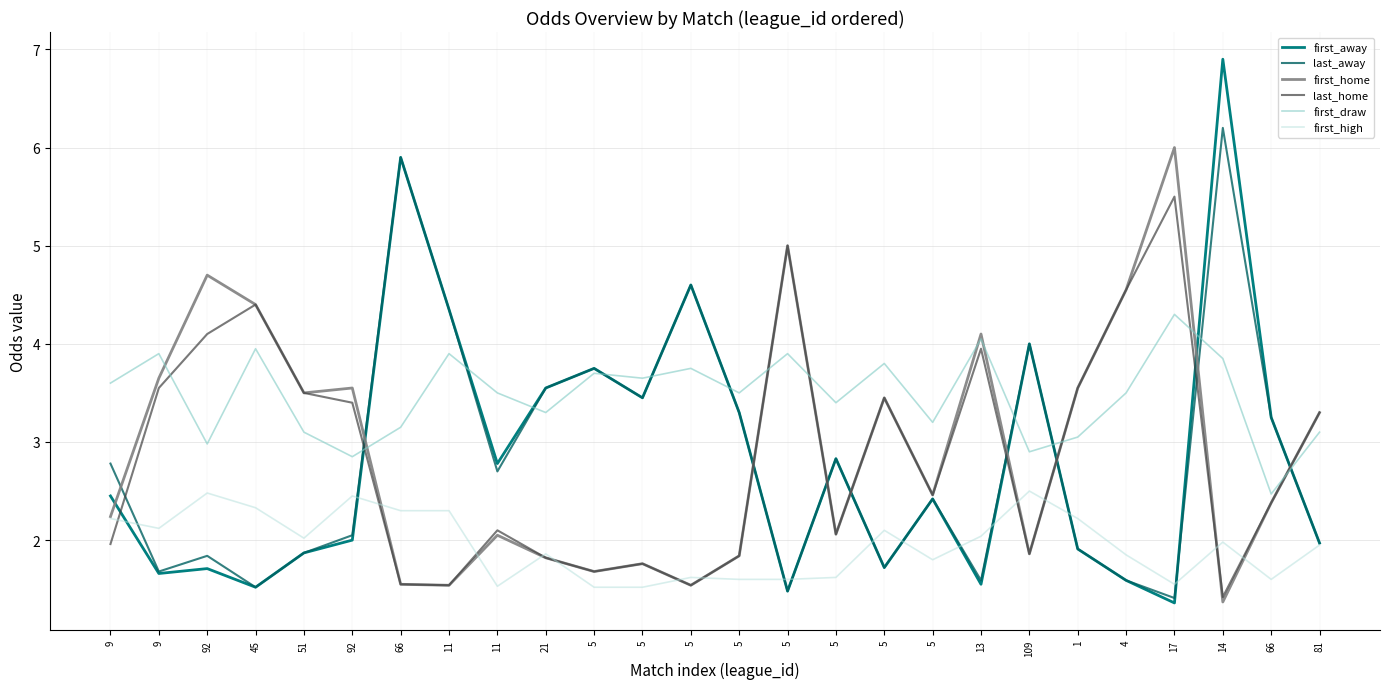

Where is the first local maximum for first_home?

92